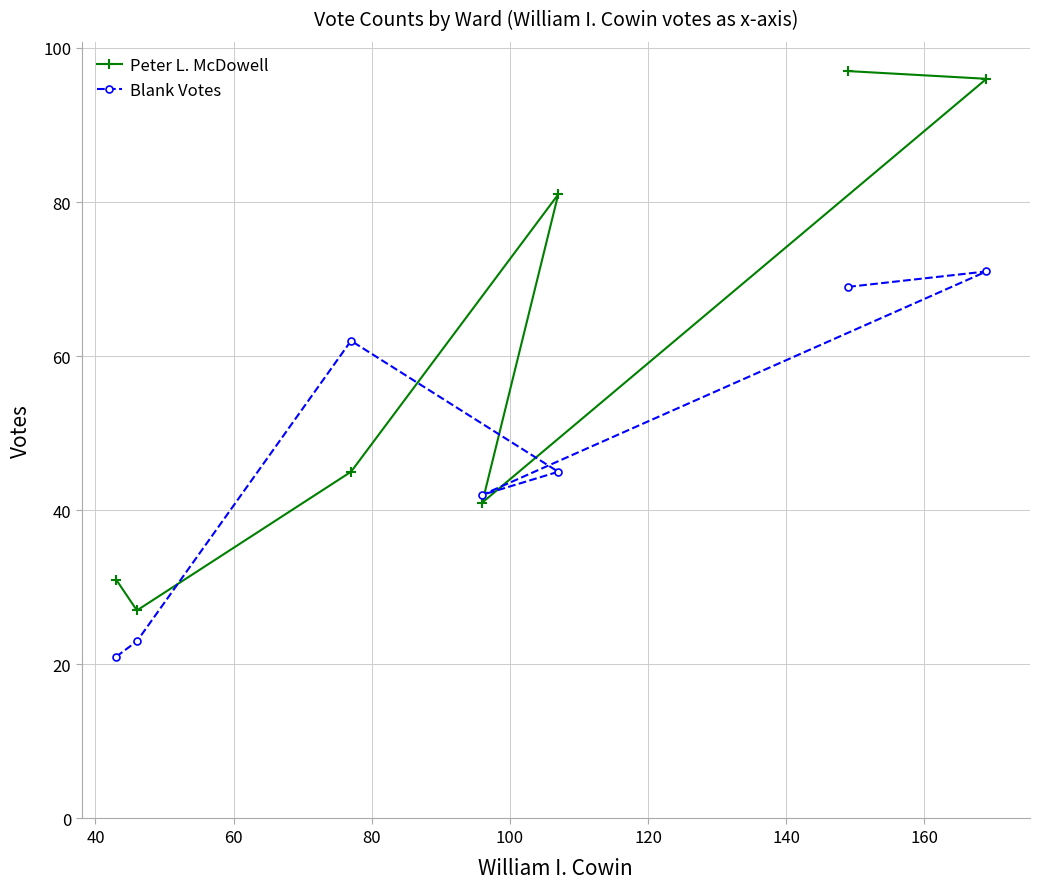

How many data points in Peter L. McDowell are less than 45?

3